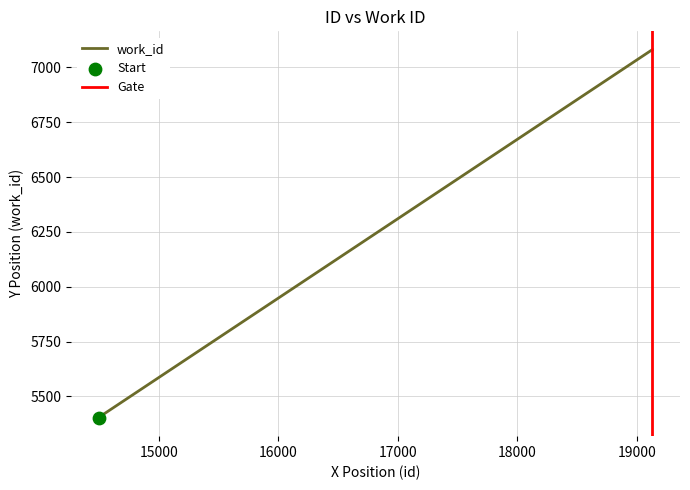

Which has a higher value, 19129 or 14500?

19129